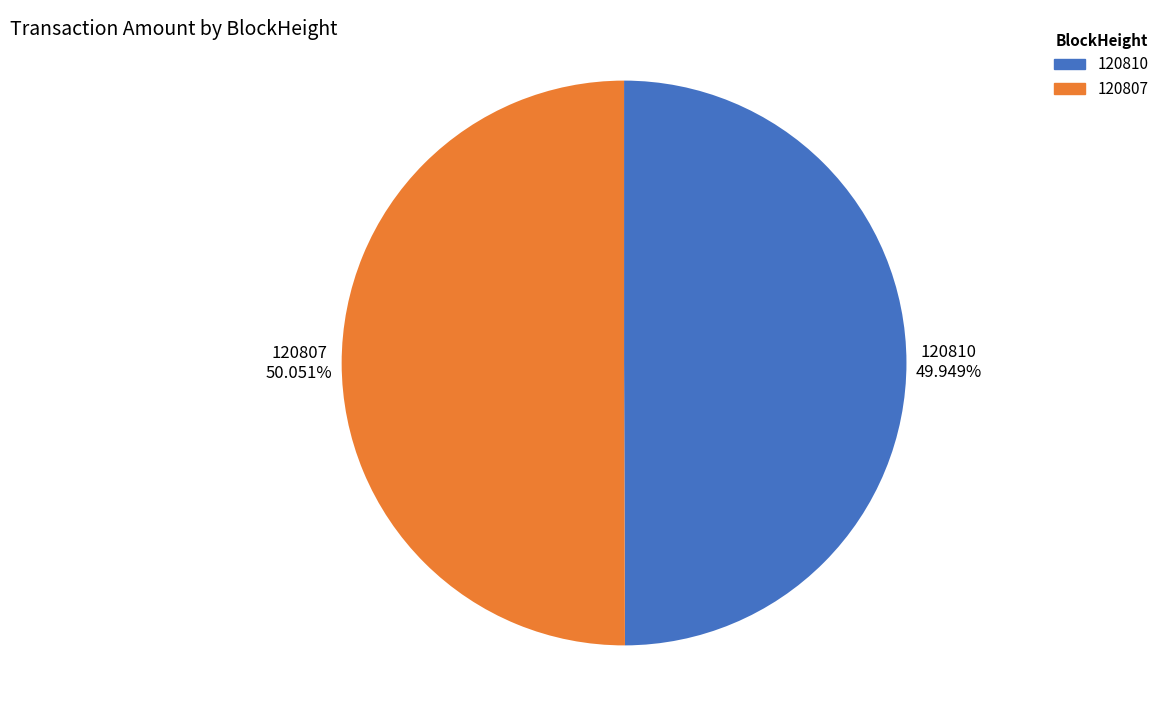

Do 120807 and 120810 together represent more than half of the pie?

Yes